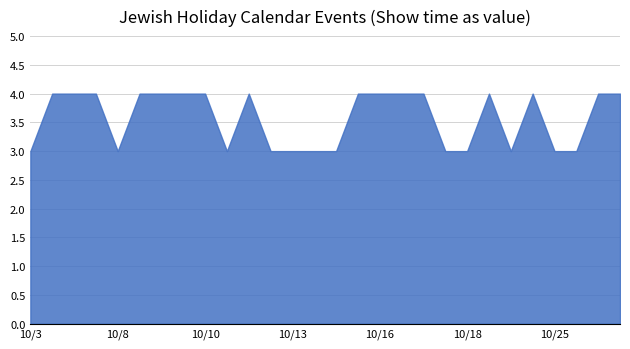

What is the greatest value displayed?

4